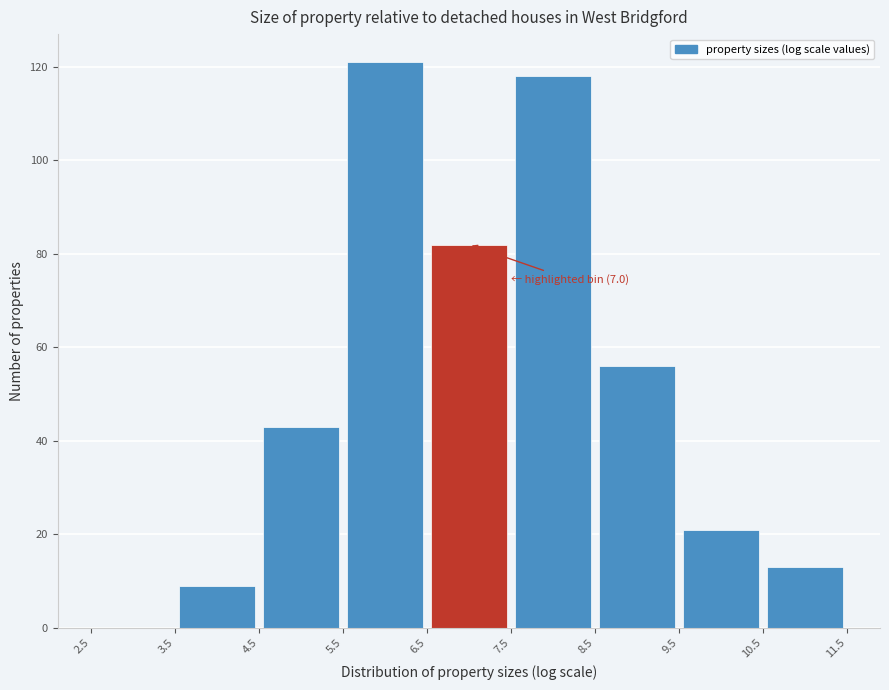

Over which range of the x-axis is the bar tallest?

5.5 to 6.5